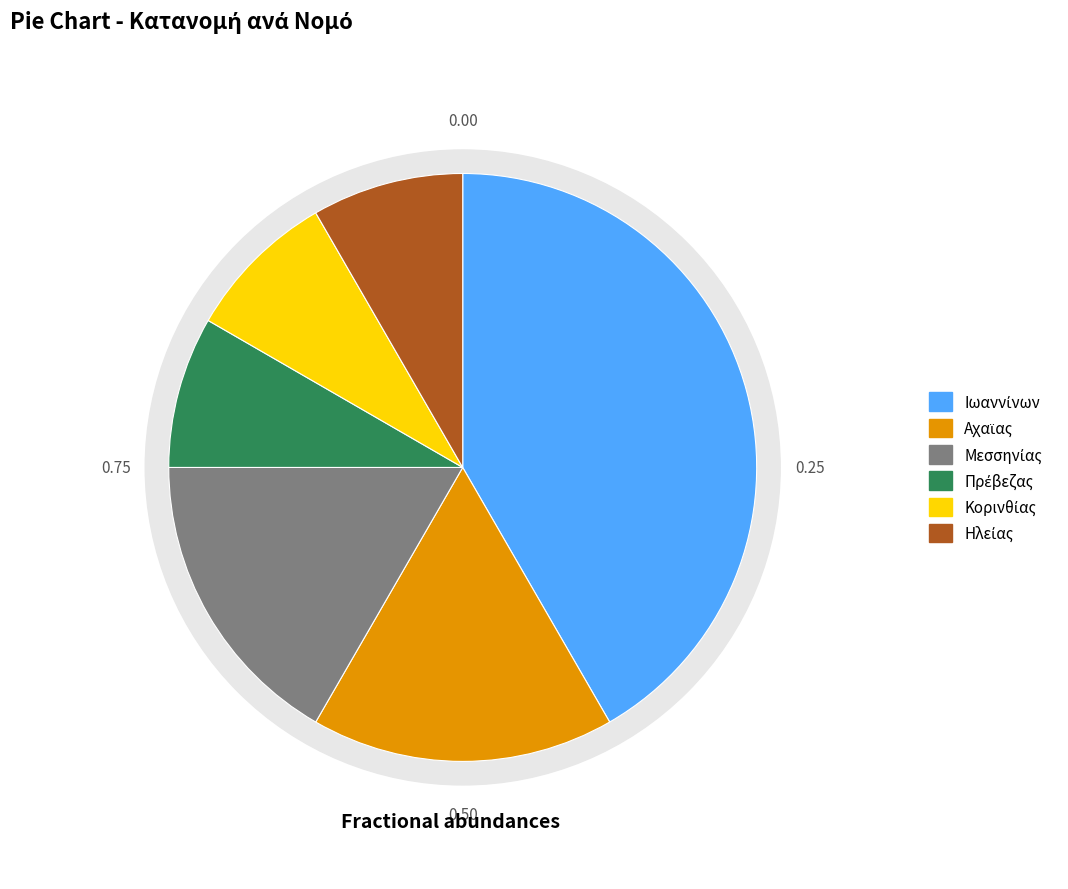

To the nearest percent, what is the combined percentage of Ιωαννίνων and Κορινθίας?

50%